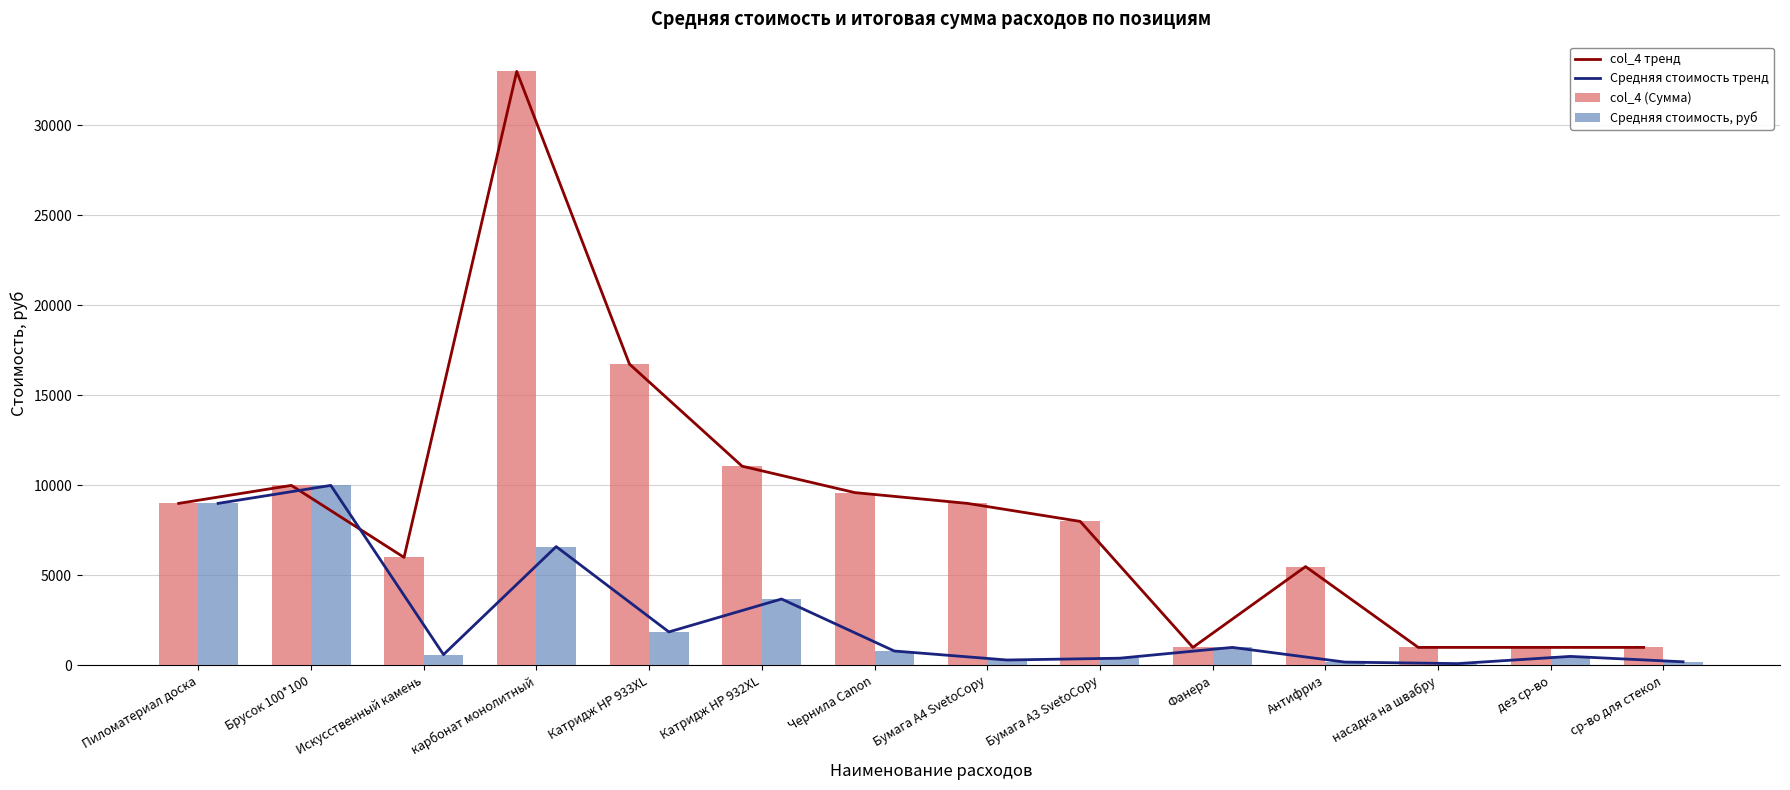

True or false: Средняя стоимость тренд has a value of 2699 at Катридж HP 933XL.

False